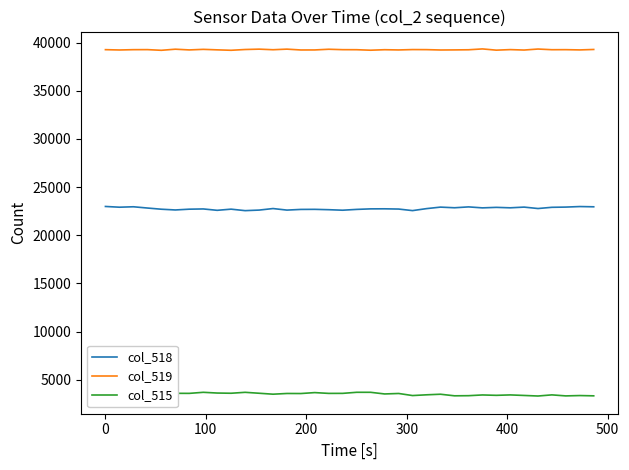

True or false: col_518 and col_519 intersect in this chart.

False